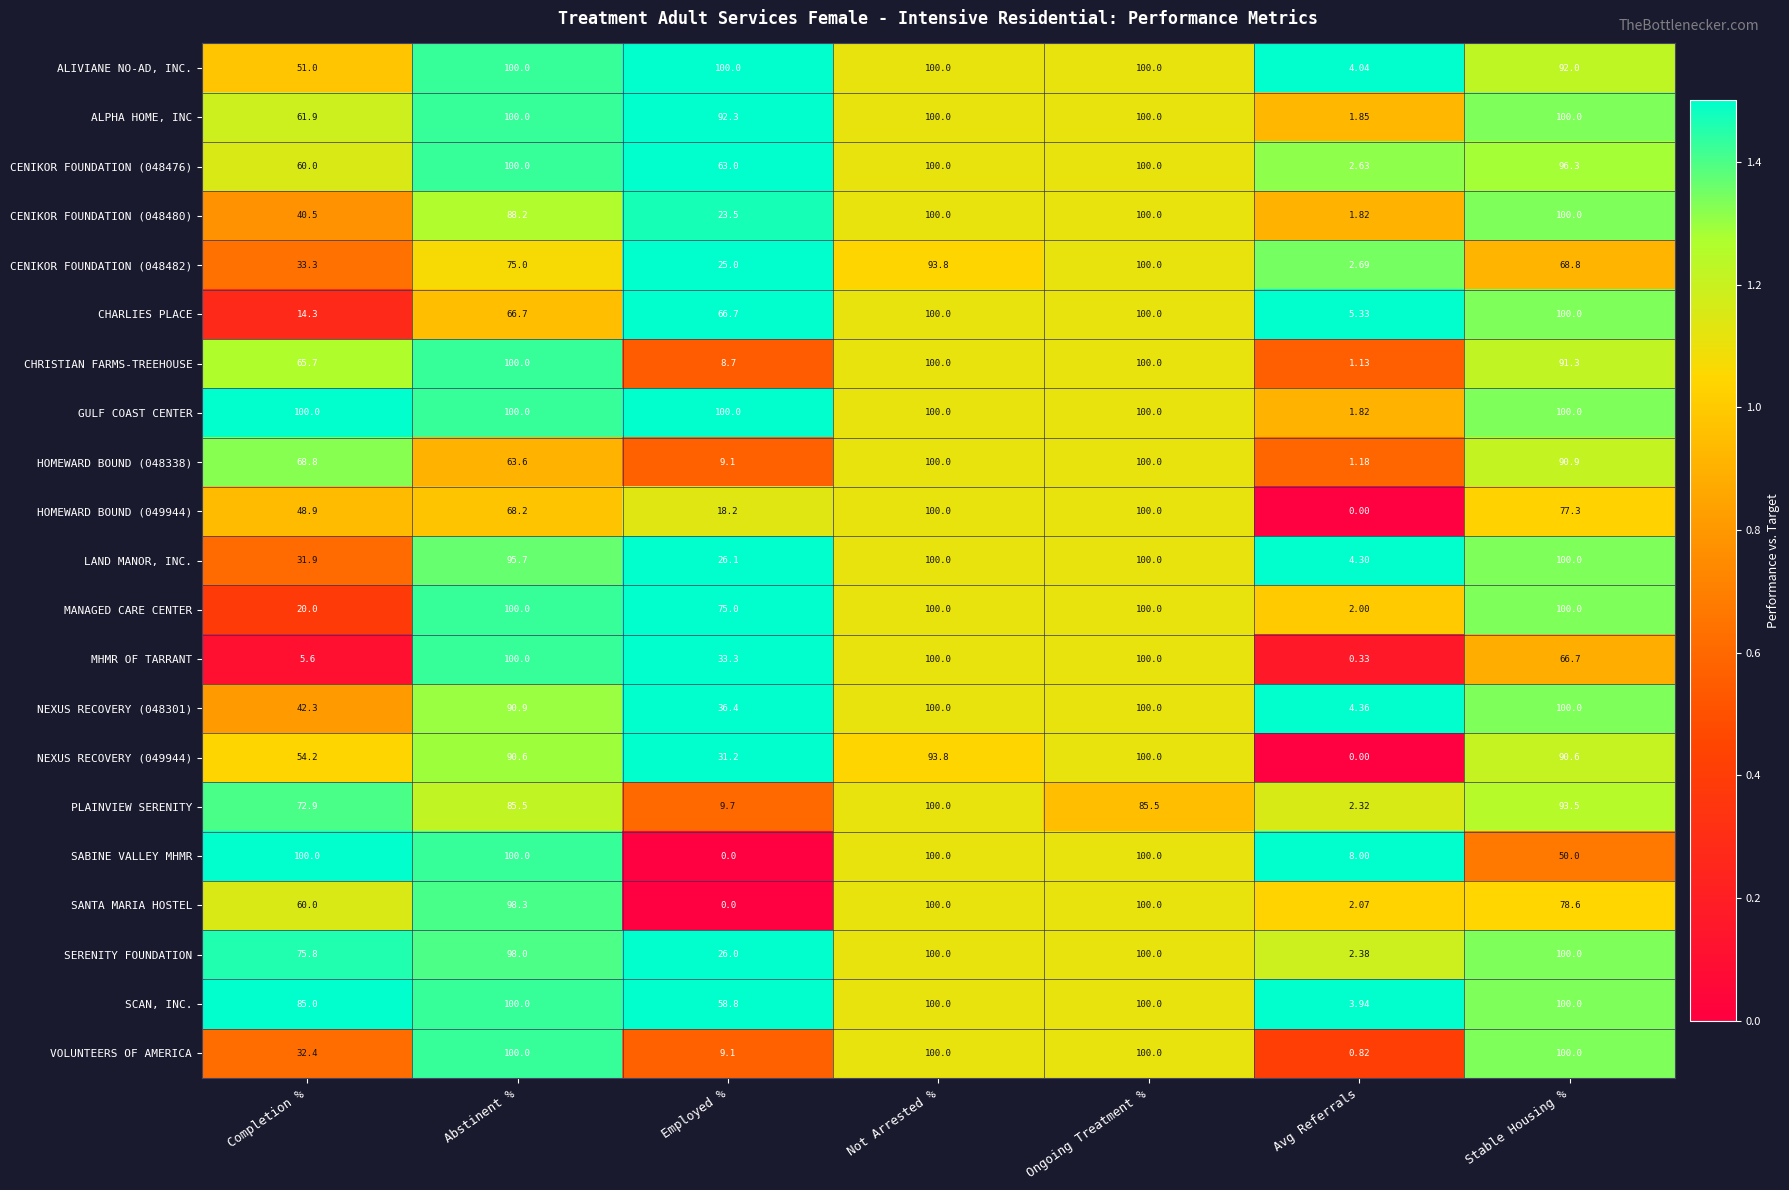

Between Abstinent % and Not Arrested %, which series saw the biggest shift?

HOMEWARD BOUND (048338)